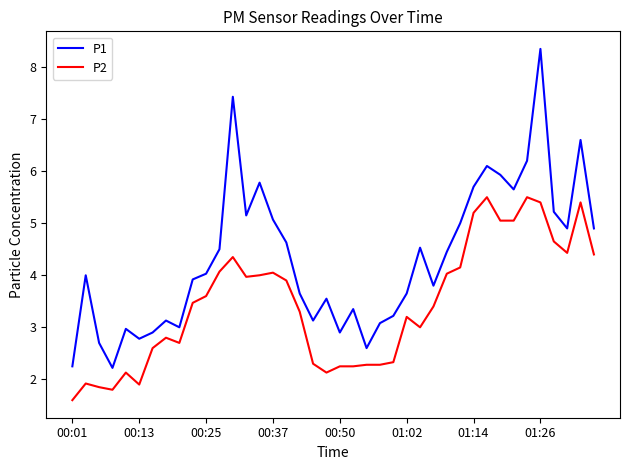

True or false: P1 and P2 intersect in this chart.

False